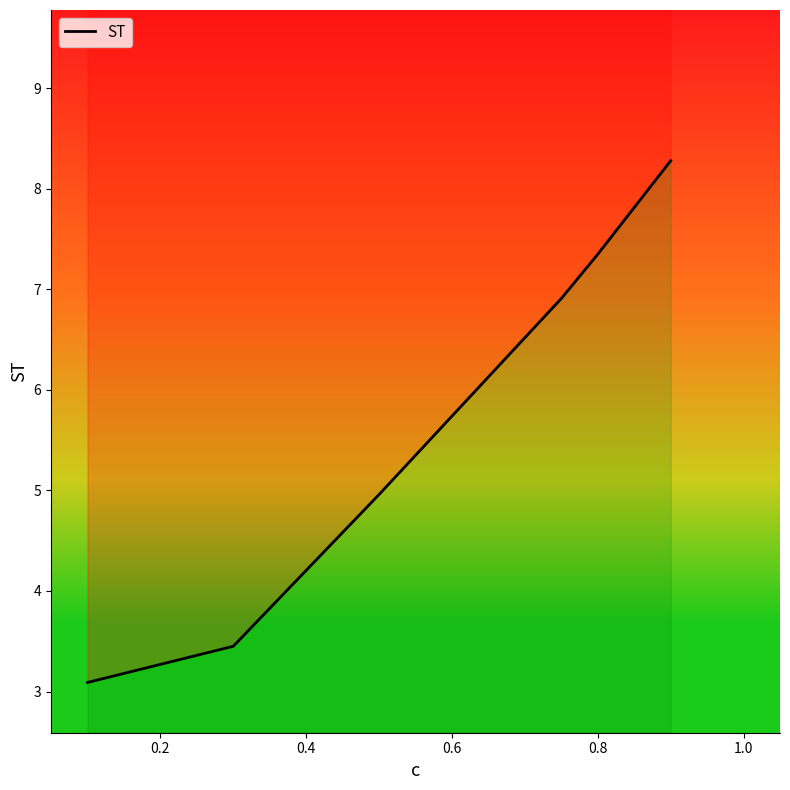

What is the difference between the maximum and minimum values?

5.2